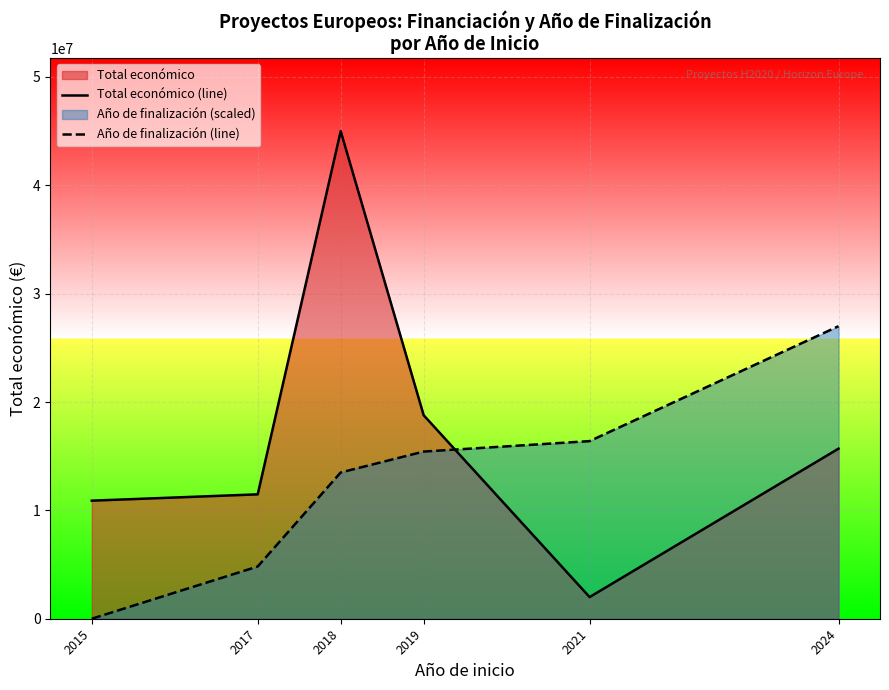

Between which two adjacent categories do Año de finalización (line) and Total económico (line) first intersect?

2019 and 2021